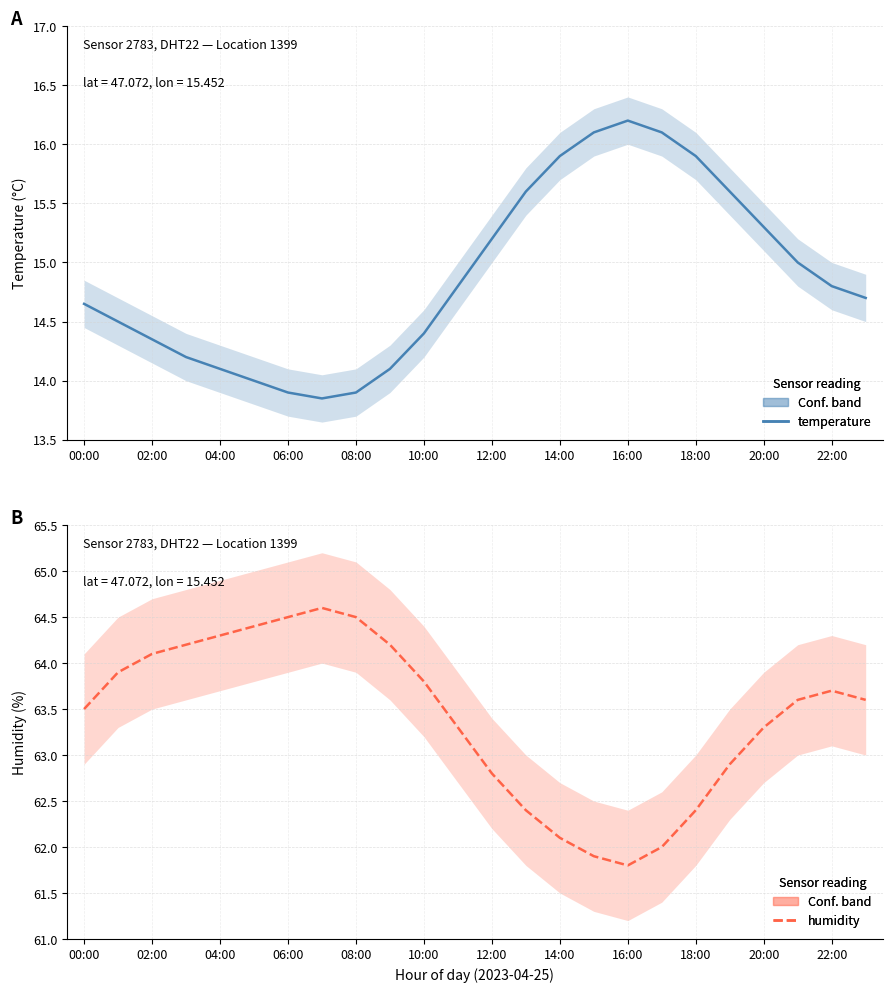

What is the sum of all temperature values?

357.1